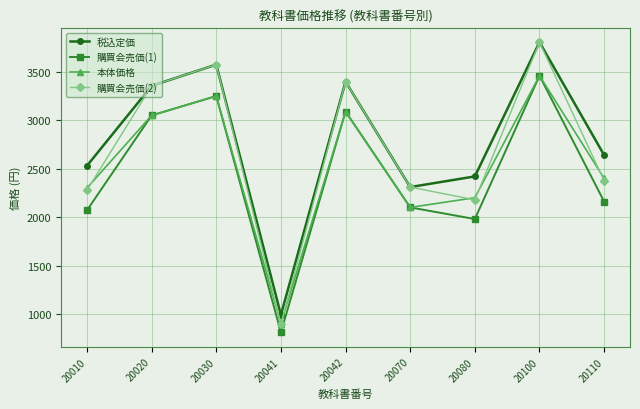

What is the value of the 購買会売価(2) point at the 8th from the left?

3806